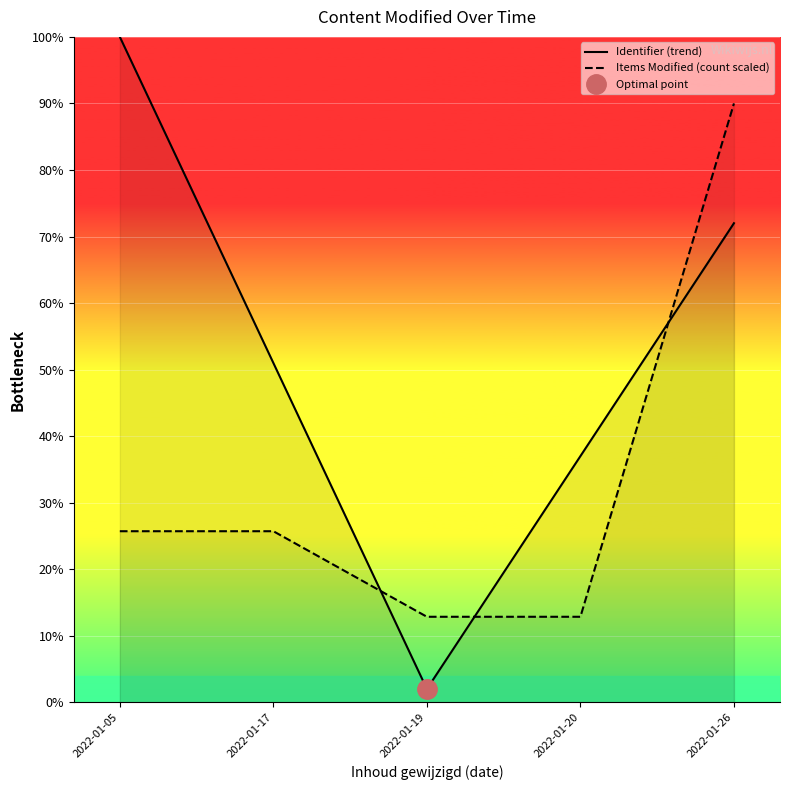

How many data points in Identifier (trend) are less than 51?

2